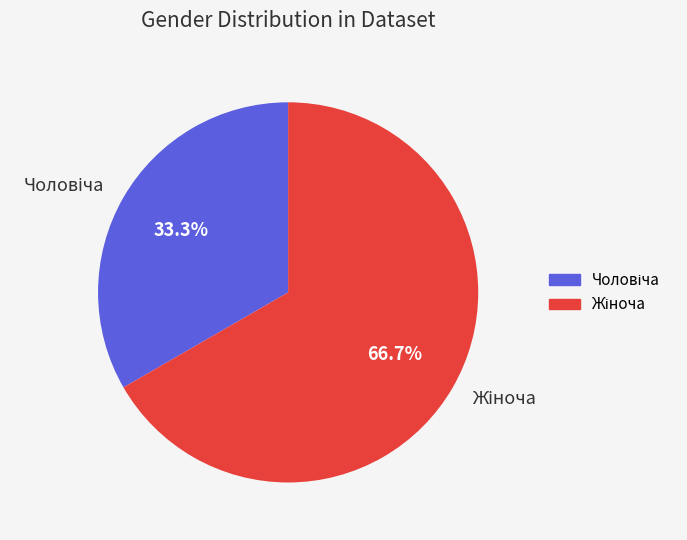

Is there any slice that represents more than half of the pie?

Yes